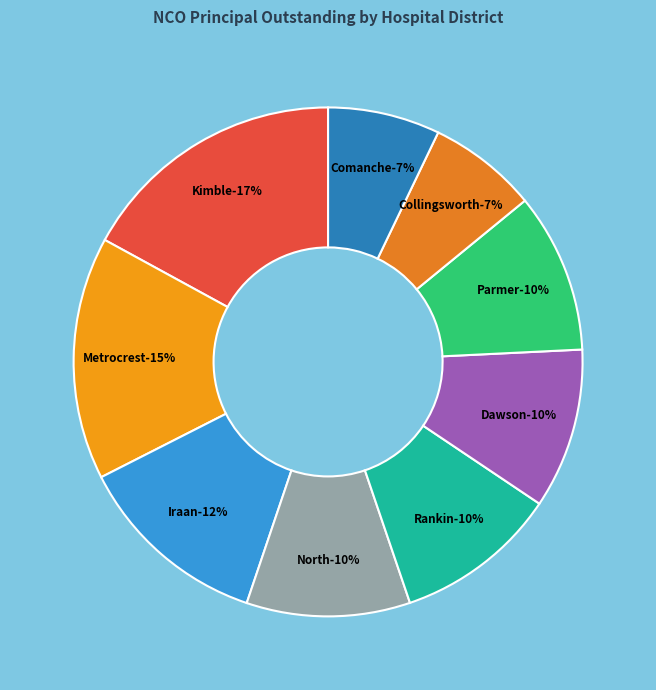

How many slices are in this pie chart?

9